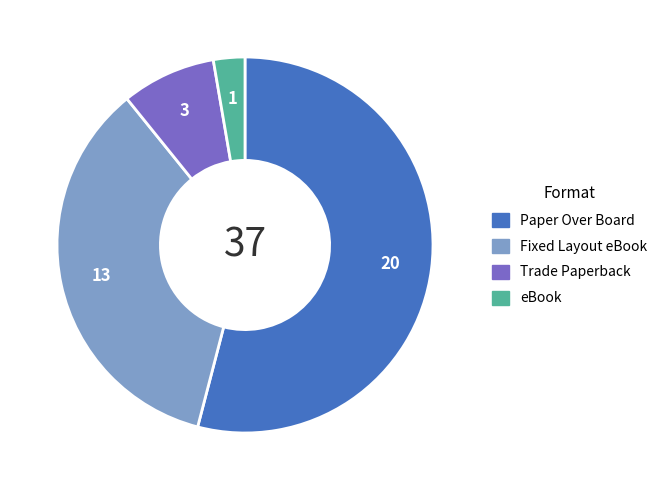

The Paper Over Board slice represents 54% of the pie. True or false?

True